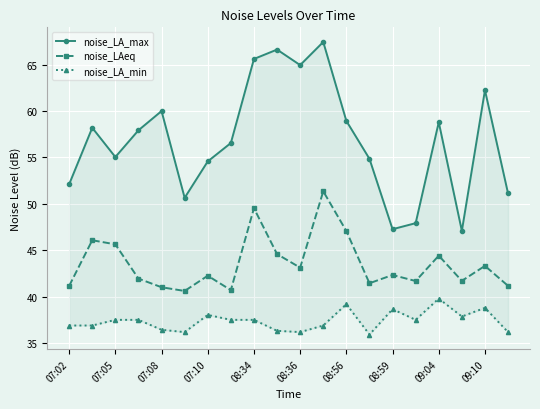

Is the value of noise_LAeq at 15 greater than the value of noise_LA_max at 07:02?

No